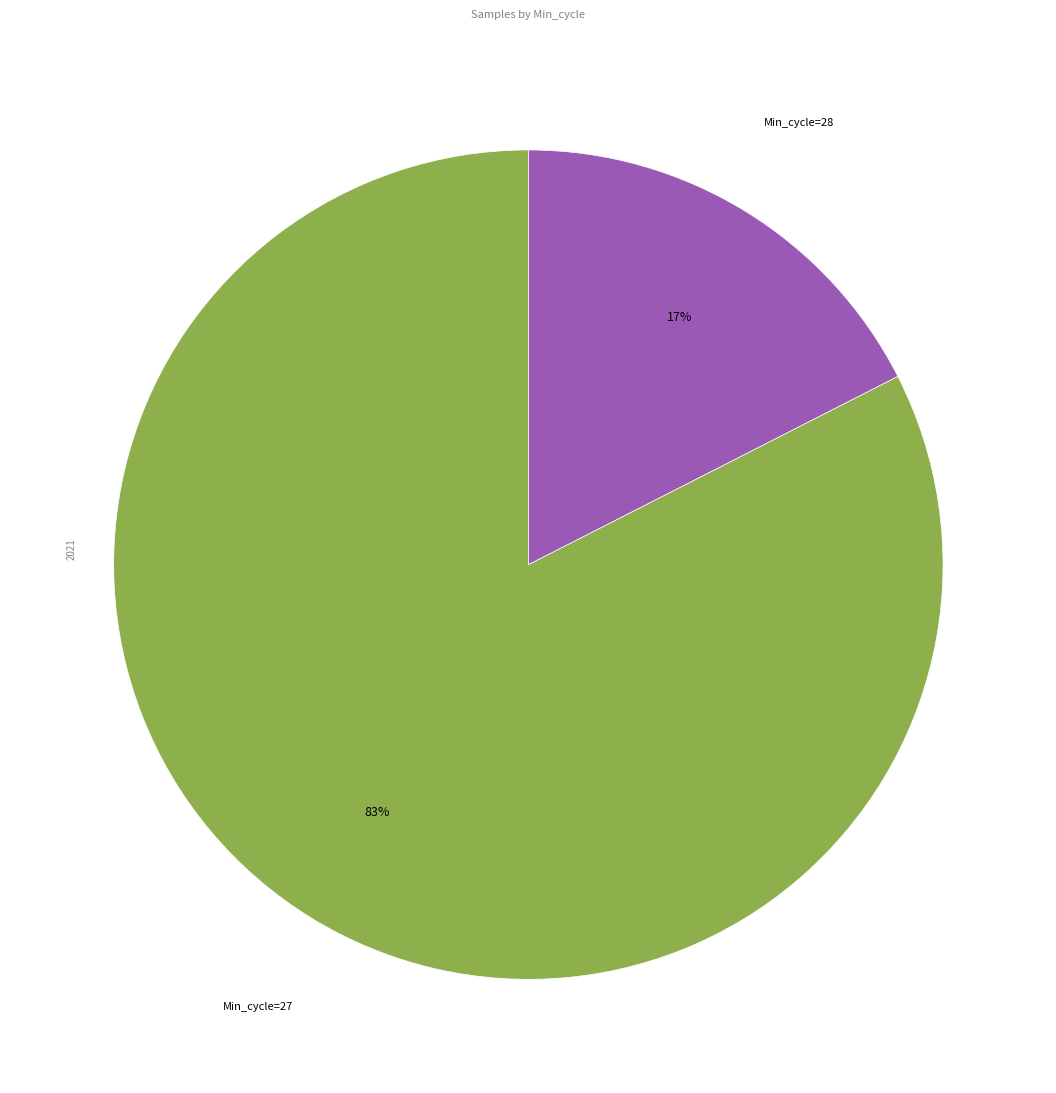

To the nearest percent, what is the average slice percentage?

50%